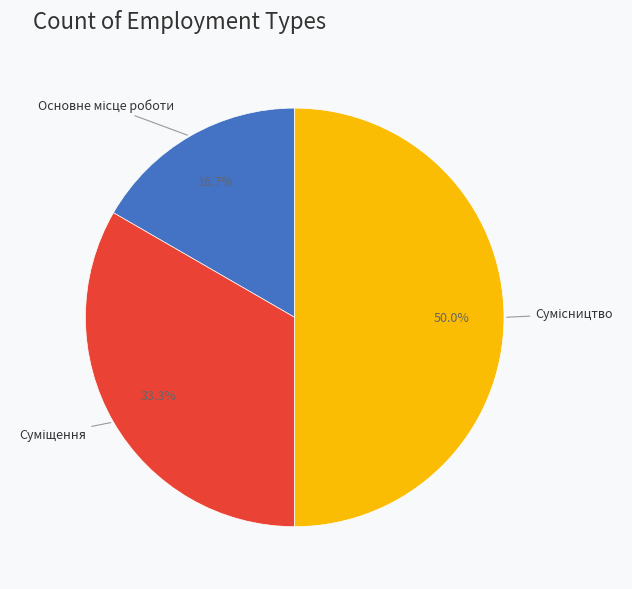

Which slice is the smallest?

Основне місце роботи